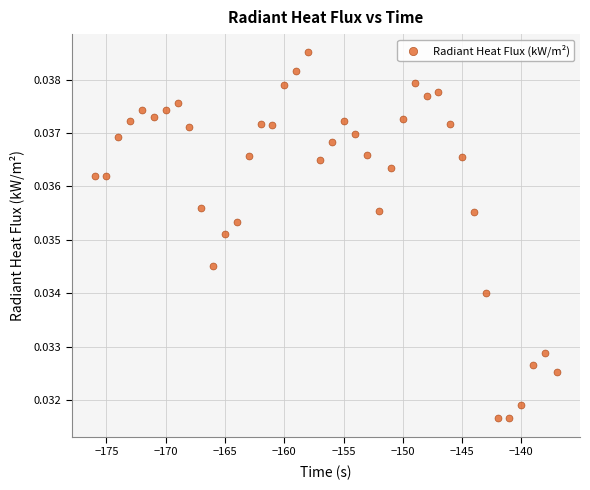

What is the range of X values (max minus min)?

39.0